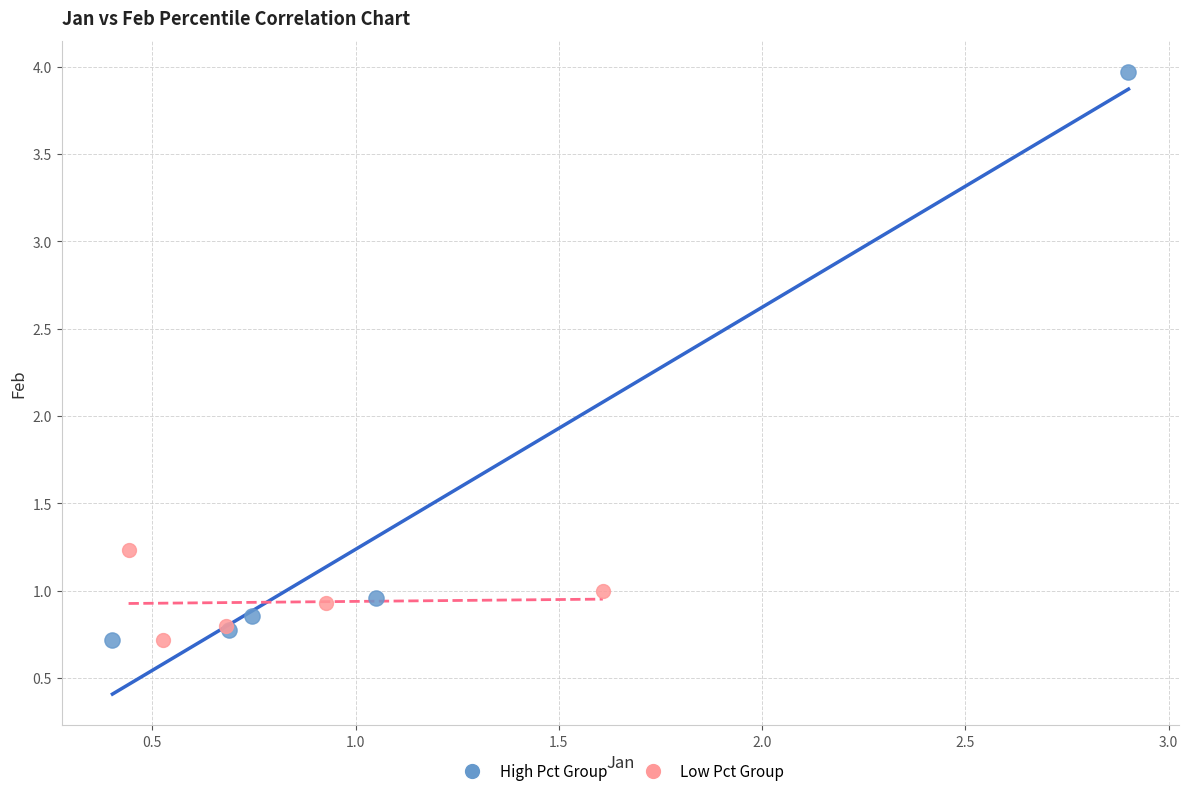

What are all the series names shown in the legend?

High Pct Group, Low Pct Group